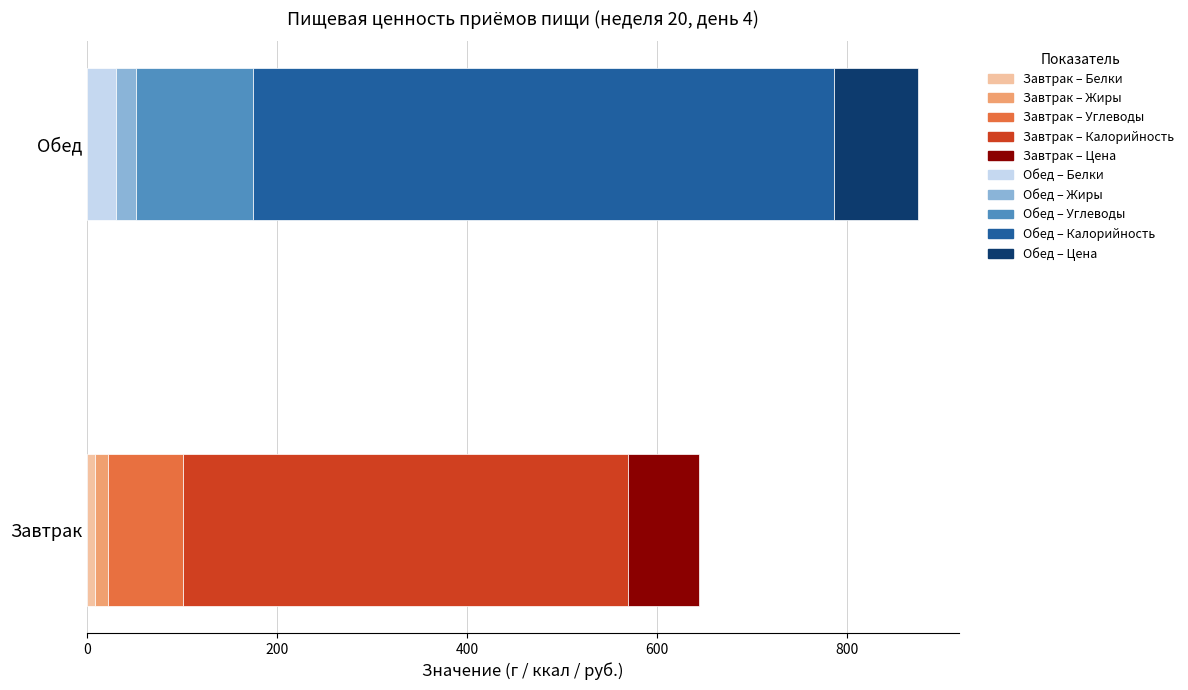

Which series changed the most between Белки and Жиры?

Обед